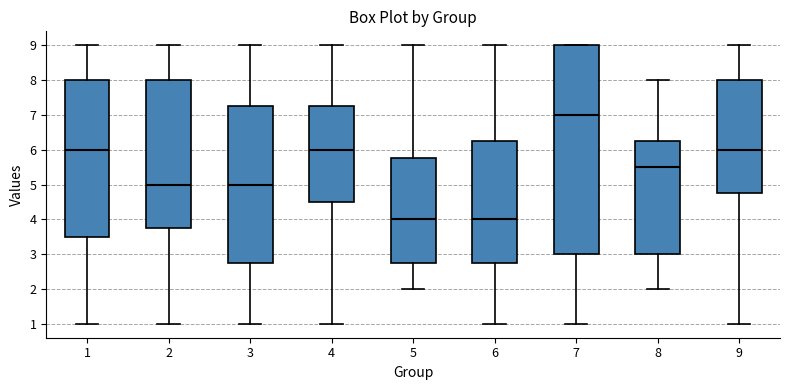

Reading left to right, transcribe this box plot: for each box, give where its median line is, the range the box spans, and where its two whiskers end, as read against the y-axis. The values are not printed on the chart, so give them approximately, as read against the axis.

1: median 6.0, box 3.5 to 8.0, whiskers 1.0 to 9.0
2: median 5.0, box 3.8 to 8.0, whiskers 1.0 to 9.0
3: median 5.0, box 2.8 to 7.3, whiskers 1.0 to 9.0
4: median 6.0, box 4.5 to 7.3, whiskers 1.0 to 9.0
5: median 4.0, box 2.8 to 5.8, whiskers 2.0 to 9.0
6: median 4.0, box 2.8 to 6.3, whiskers 1.0 to 9.0
7: median 7.0, box 3.0 to 9.0, whiskers 1.0 to 9.0
8: median 5.5, box 3.0 to 6.3, whiskers 2.0 to 8.0
9: median 6.0, box 4.8 to 8.0, whiskers 1.0 to 9.0